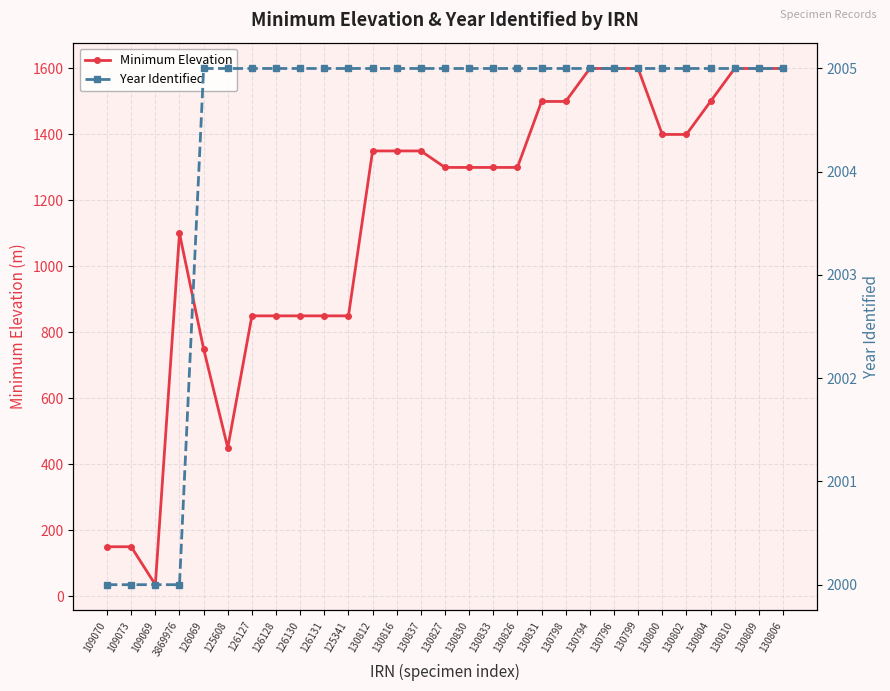

True or false: Year Identified and Minimum Elevation intersect in this chart.

False